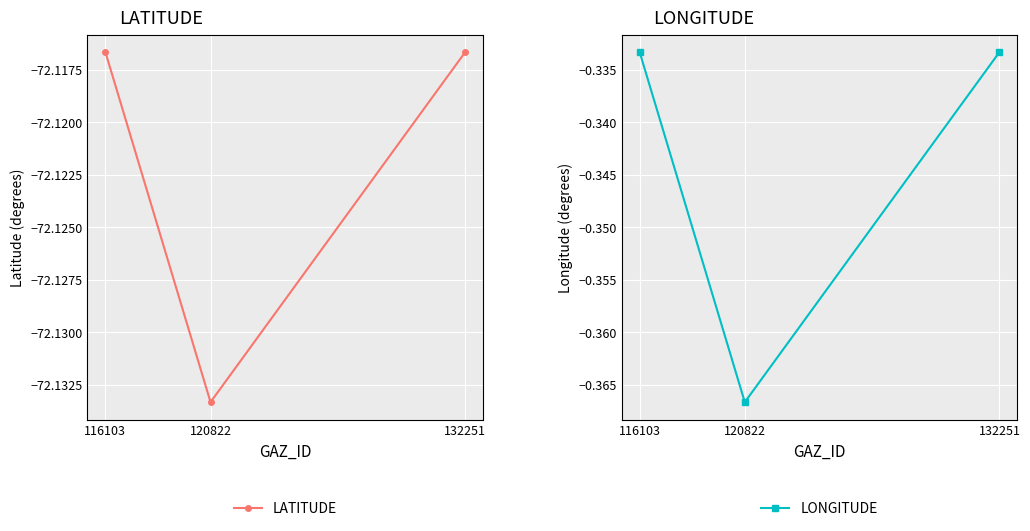

List the series in order of their peak value, highest first.

LONGITUDE, LATITUDE